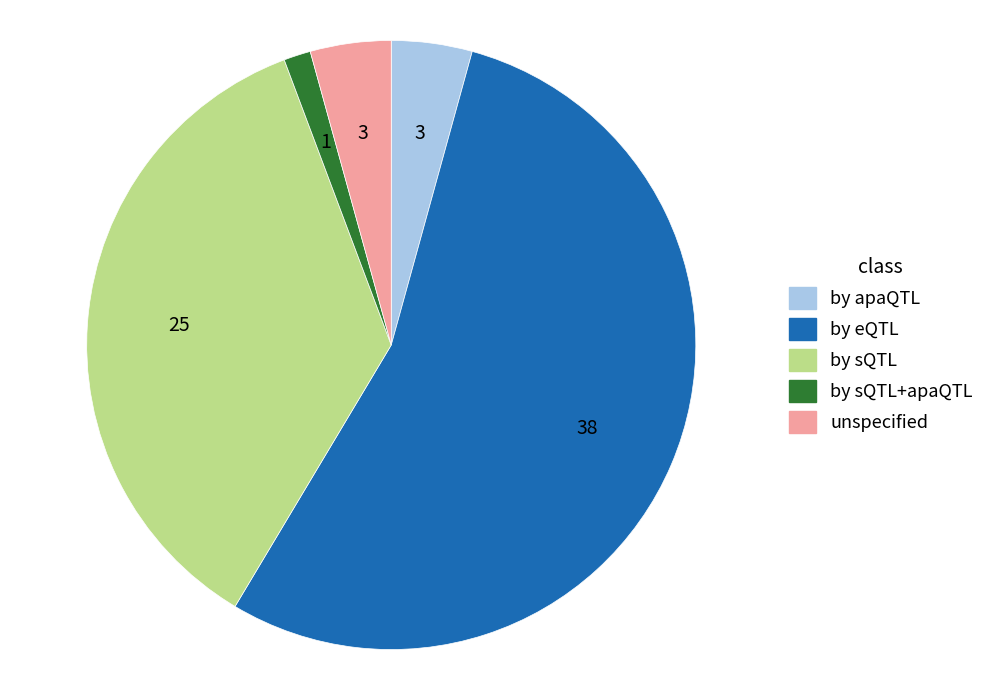

What is the largest slice in the pie chart?

by eQTL